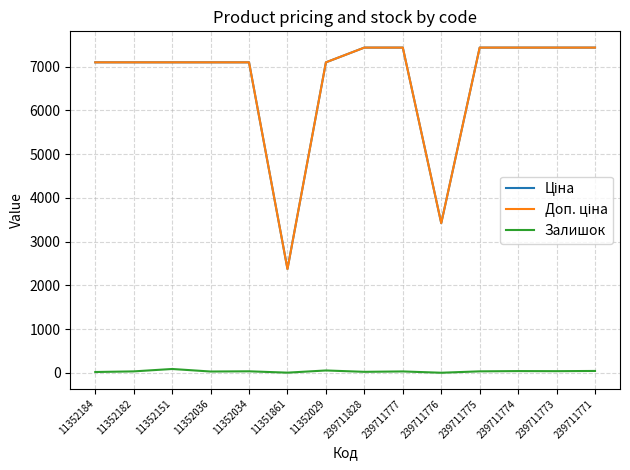

Is it true that Залишок equals 28.0 at 11352036?

True